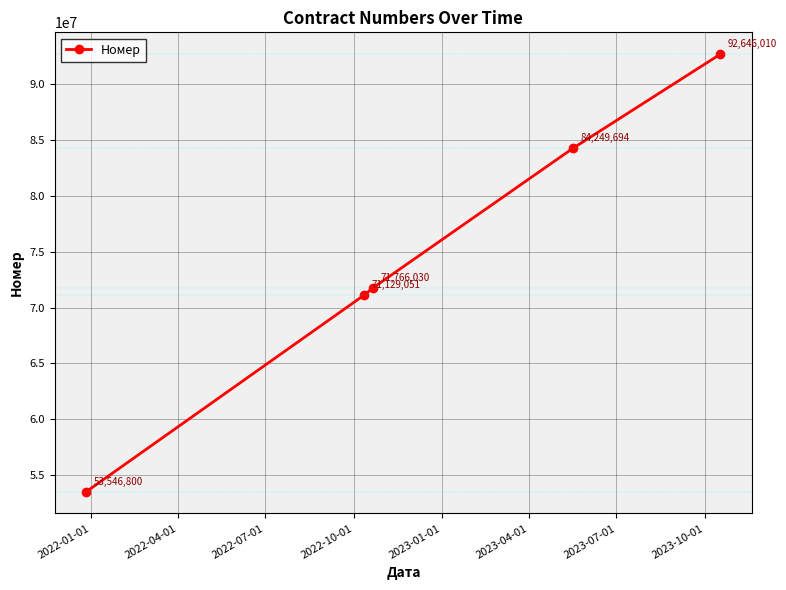

True or false: there are more than 1 points higher than both neighbors.

False